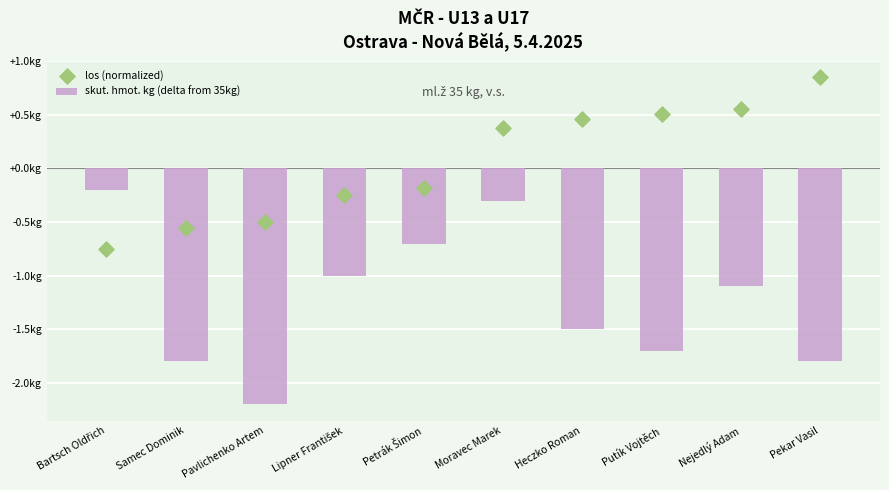

Which series reaches the maximum Y coordinate?

los (normalized)